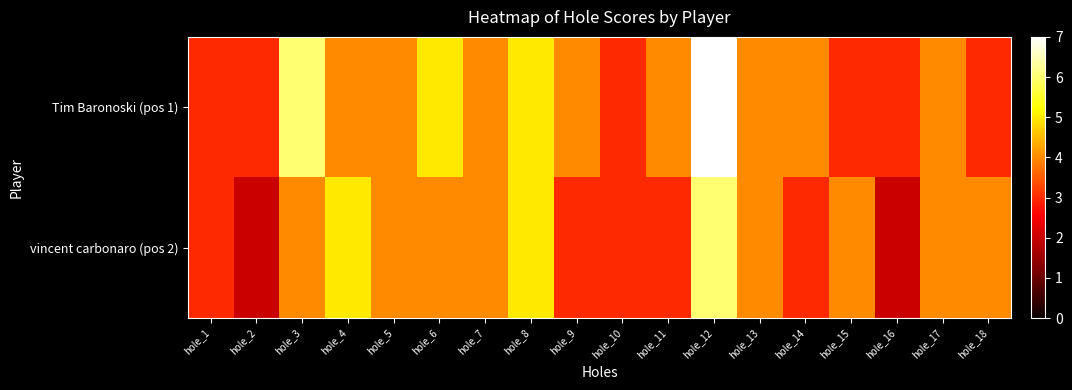

Which series has the largest range (max minus min)?

Tim Baronoski (pos 1)